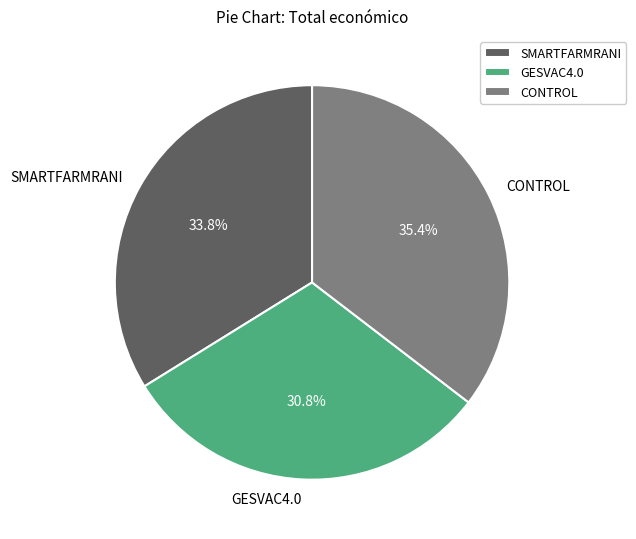

Between CONTROL and GESVAC4.0, which is larger?

CONTROL